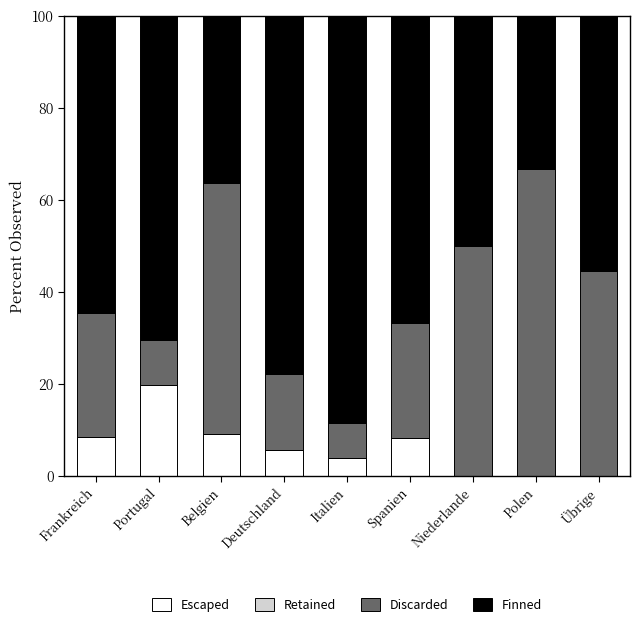

What is the total value across all series at Niederlande?

100.0